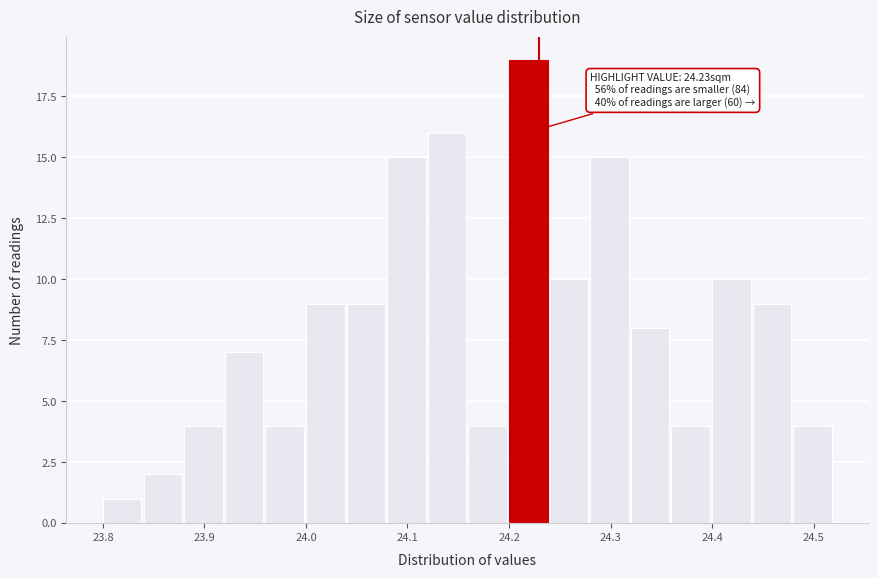

Over which range of the x-axis is the bar tallest?

24.20 to 24.24